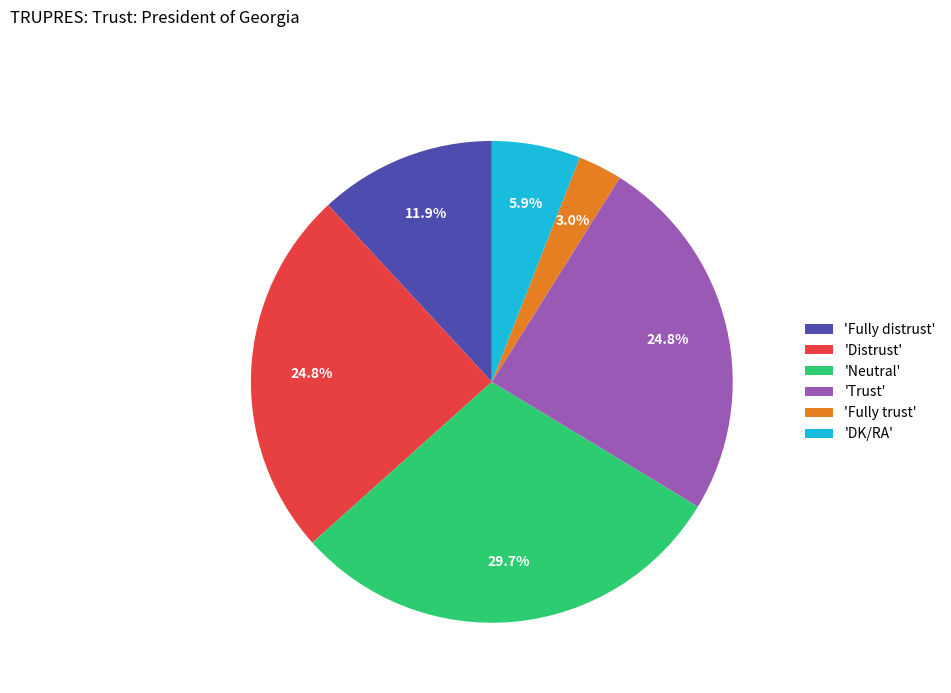

Approximately how many times larger is the value at 'Neutral' compared to 'Trust'?

1.2